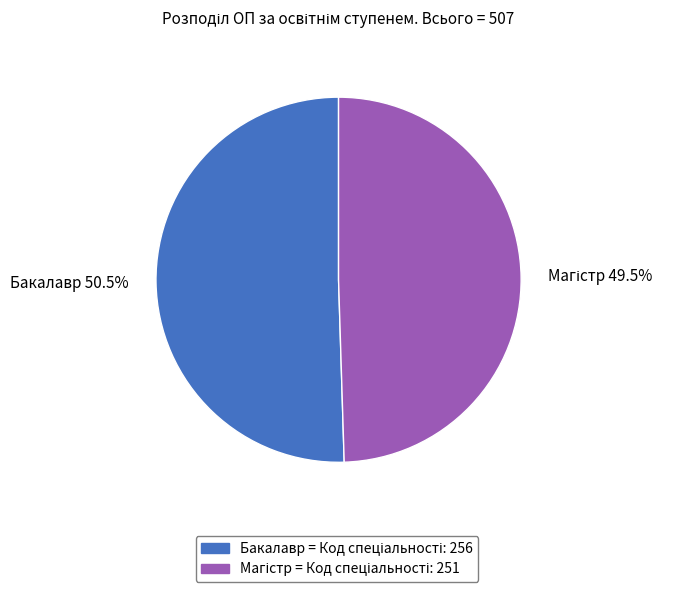

The Бакалавр slice represents 59% of the pie. True or false?

False